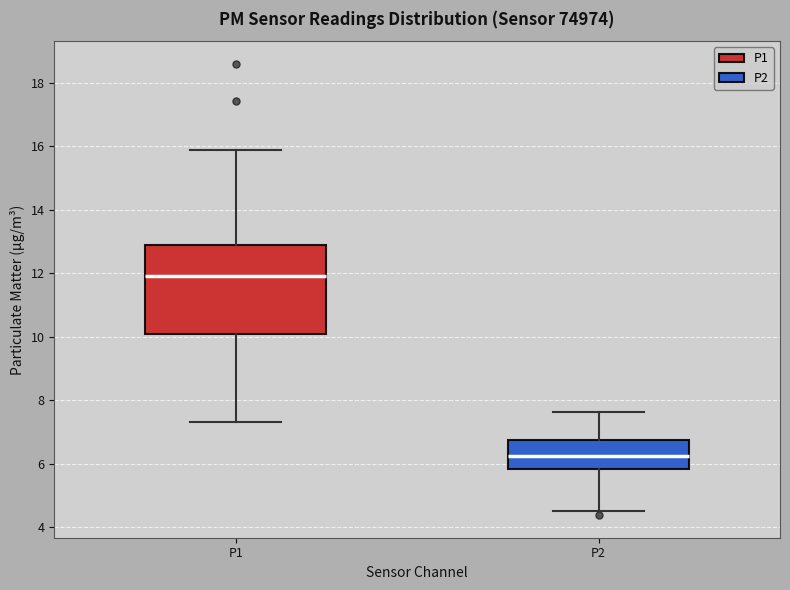

Which box has the lowest median line?

P2